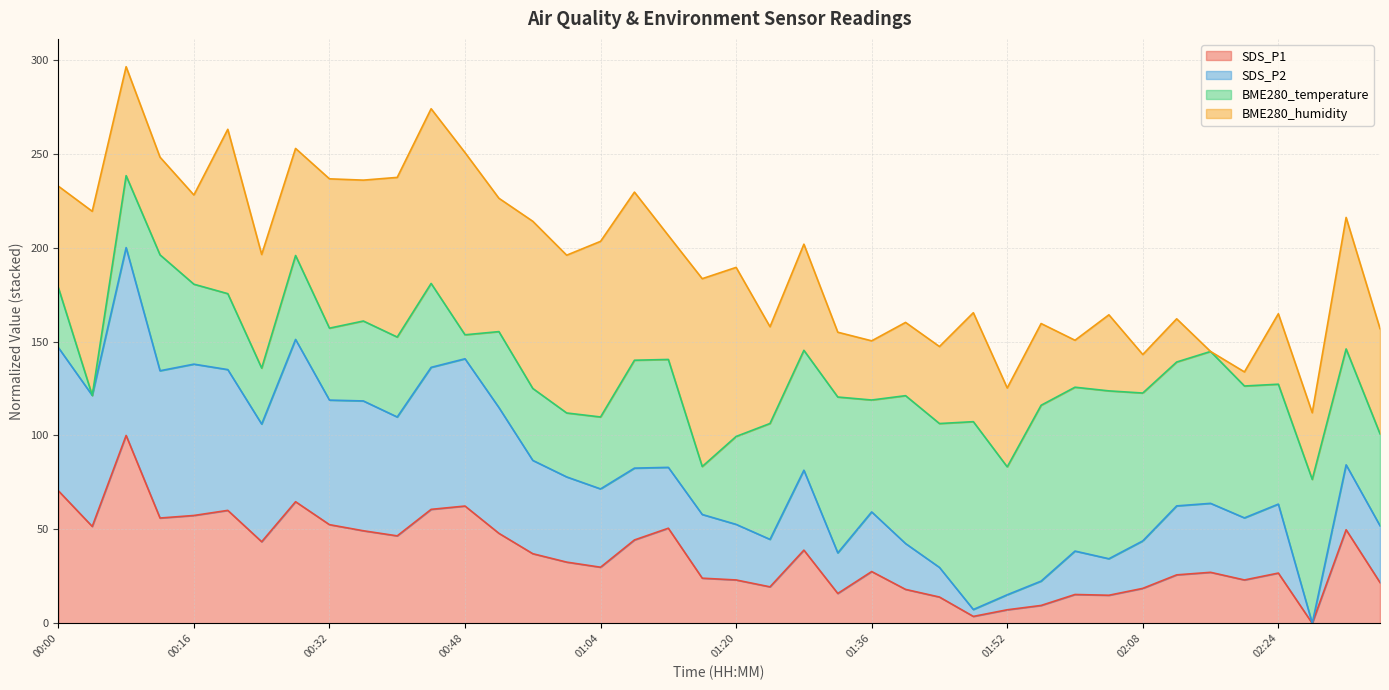

What is the total value across all series at 01:04?

203.3